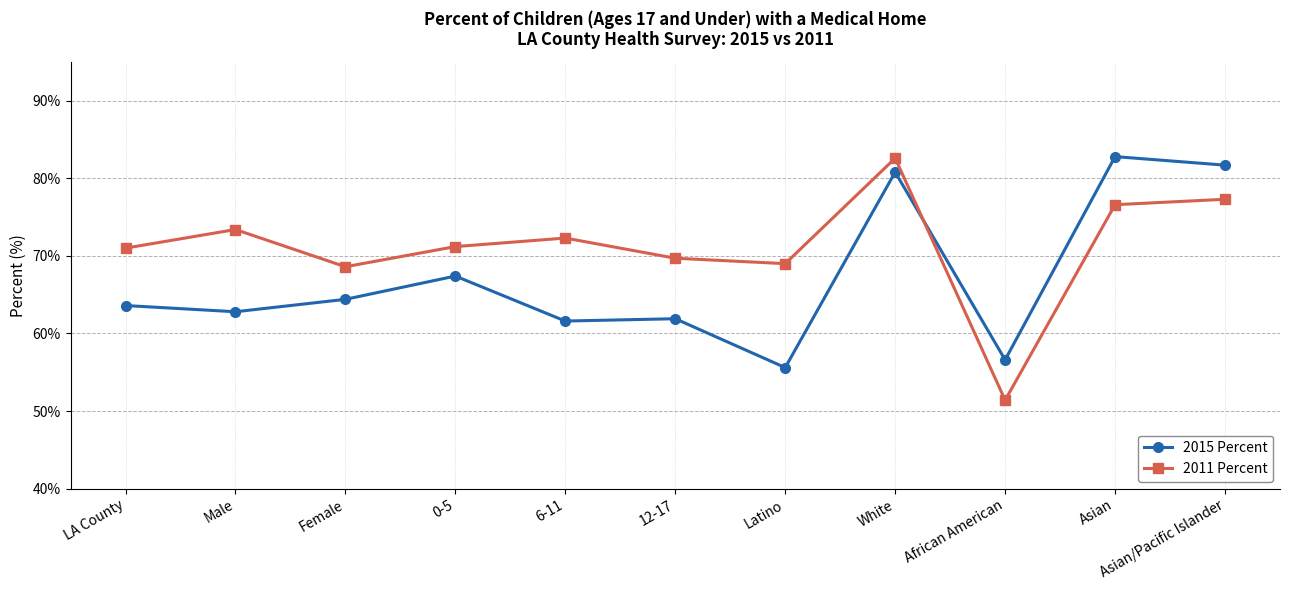

What is the maximum value shown in the chart?

82.8